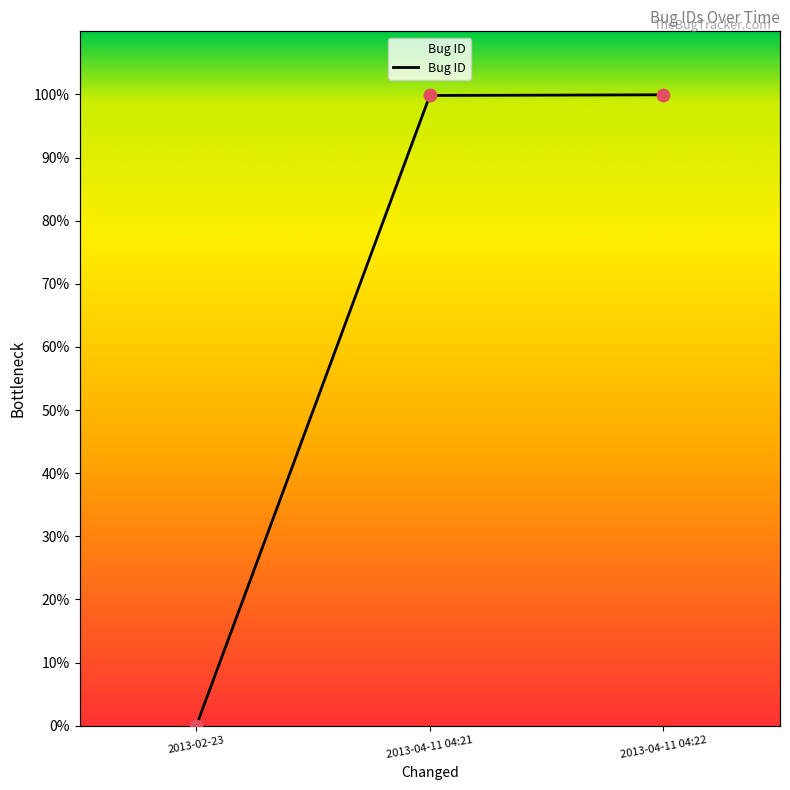

Which has a higher value, 2013-02-23 or 2013-04-11 04:22?

2013-04-11 04:22